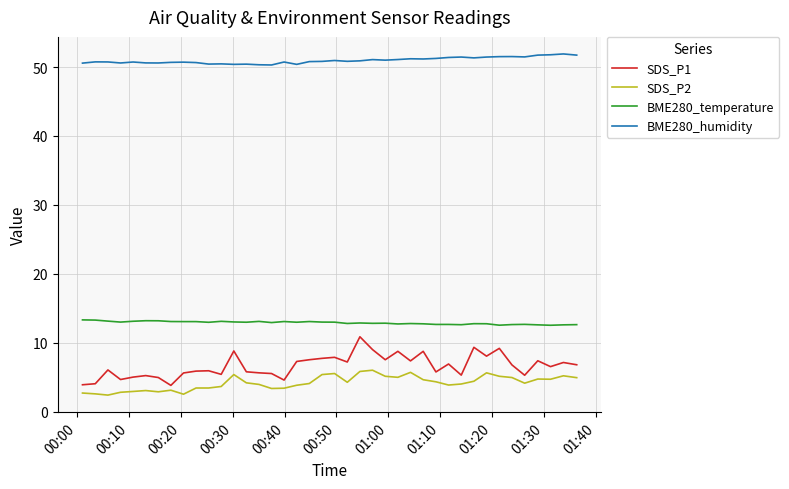

Rank the series by their maximum value, from lowest to highest.

SDS_P2, SDS_P1, BME280_temperature, BME280_humidity